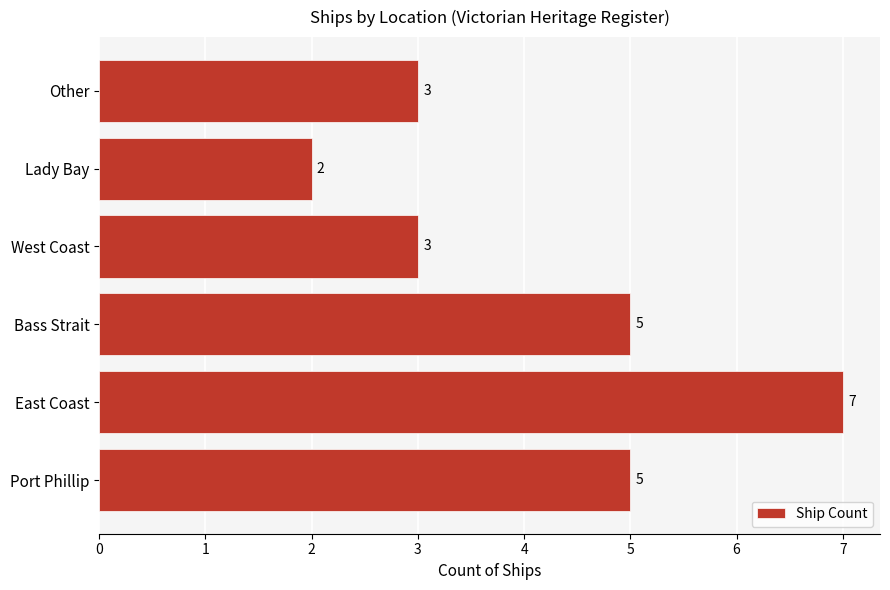

Count the number of data series in this chart.

1